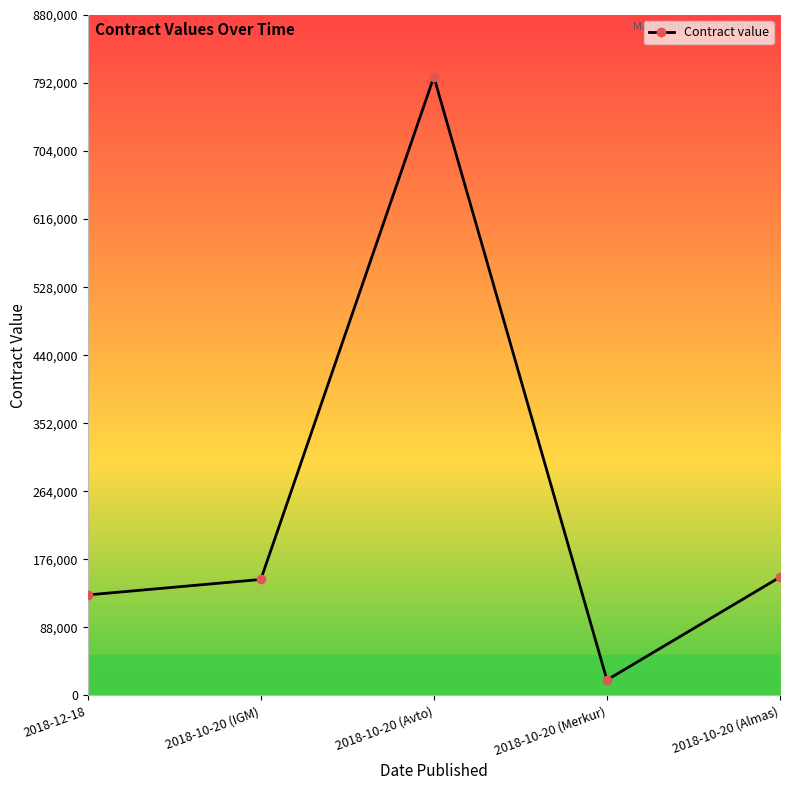

What is the change in value from 2018-10-20 (Avto) to 2018-10-20 (Merkur)?

-780000